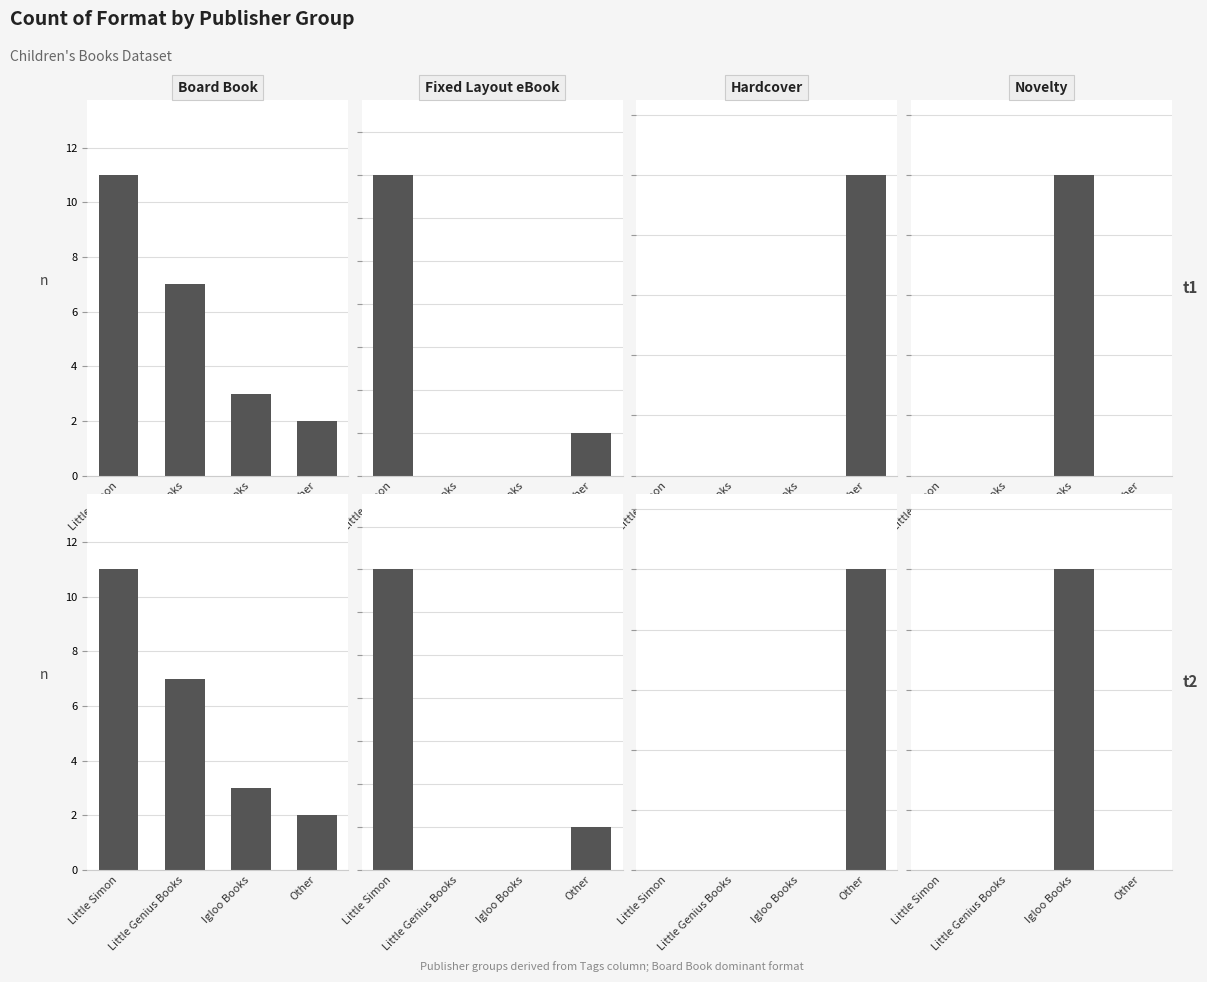

How many data points in Hardcover are above 0?

1